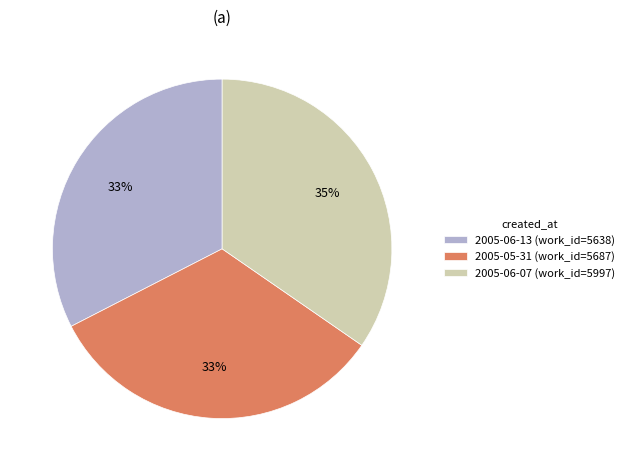

To the nearest percent, what is the combined percentage of 2005-05-31 and 2005-06-13?

65%